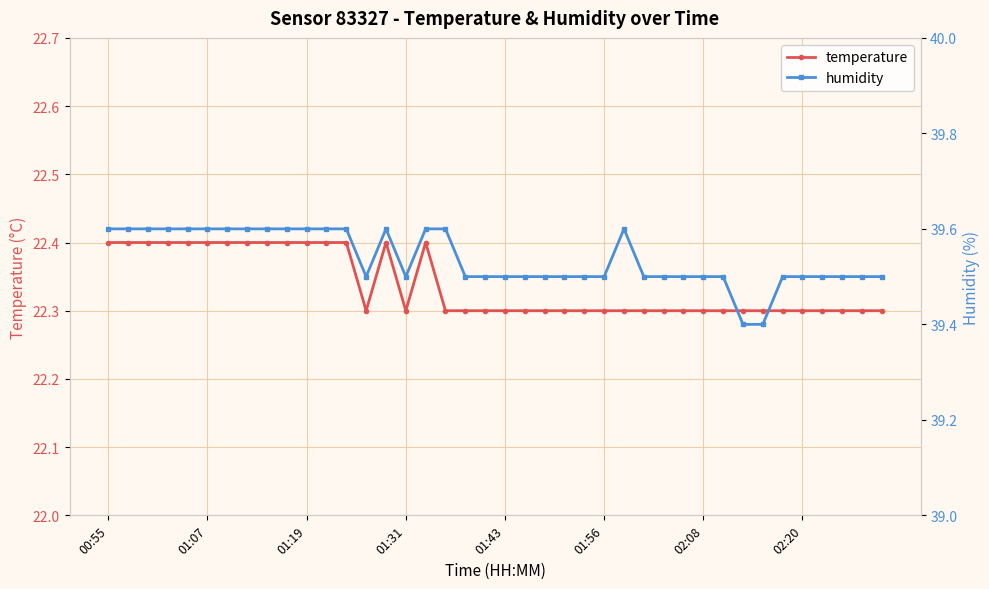

How many data points does each series have?

40